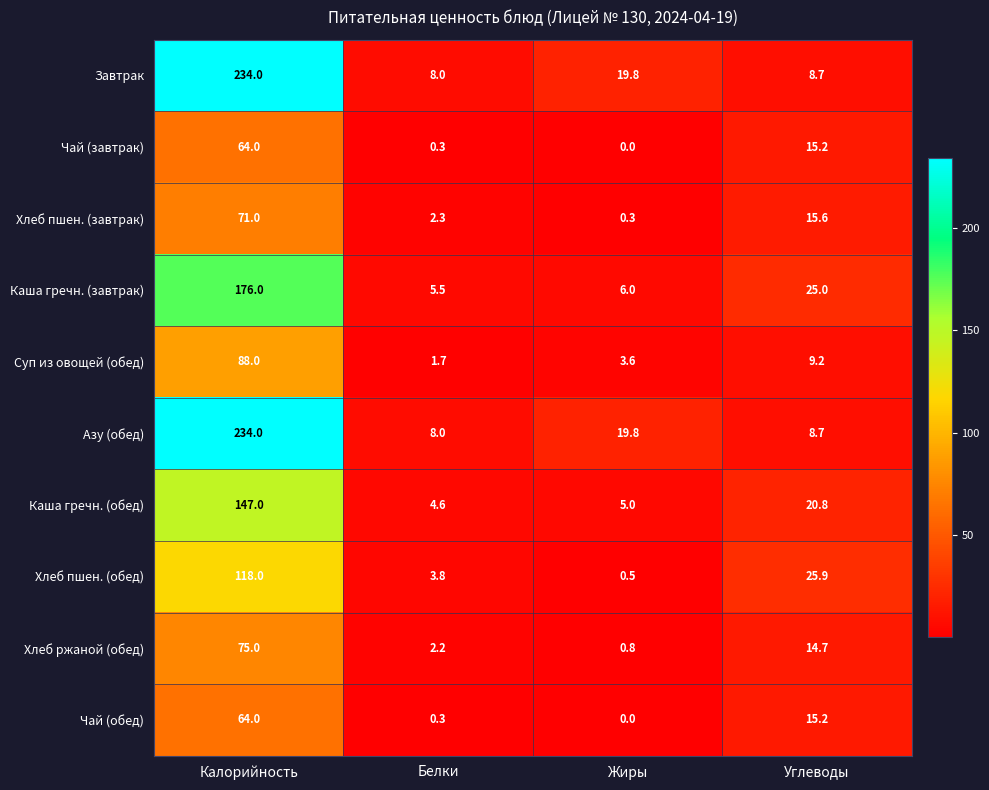

What is the difference between the highest and lowest values at Белки?

7.7